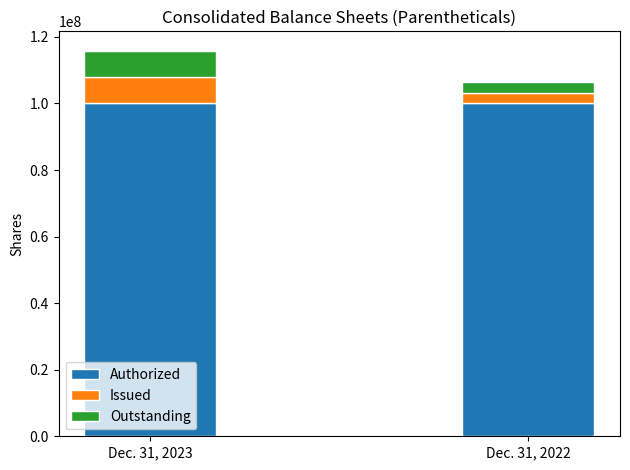

Reading left to right, transcribe all the data shown in this chart.

Dec. 31, 2023: 100000000	7940298	7940298
Dec. 31, 2022: 100000000	3286190	3286190